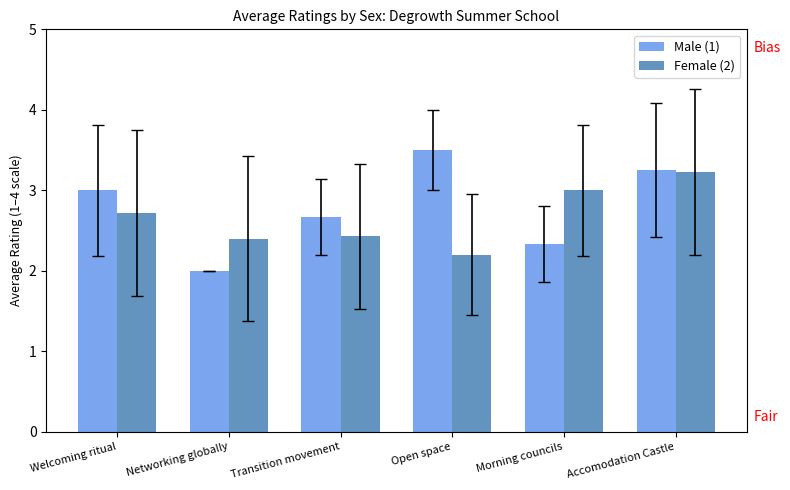

Rank the series at Transition movement from highest to lowest value.

Male (1), Female (2)